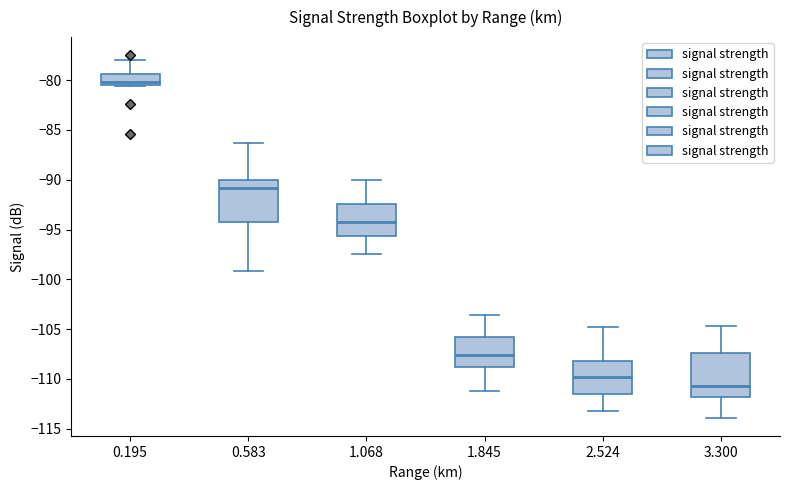

Reading left to right, read every box against the y-axis: the position of its median line, the range the box covers, and the ends of its whiskers. The values are not printed on the chart, so give them approximately, as read against the axis.

0.195: median -80.0, box -80.5 to -79.5, whiskers -80.5 to -78.0
0.583: median -91.0, box -94.5 to -90.0, whiskers -99.0 to -86.5
1.068: median -94.0, box -95.5 to -92.5, whiskers -97.5 to -90.0
1.845: median -107.5, box -108.5 to -106.0, whiskers -111.0 to -103.5
2.524: median -110.0, box -111.5 to -108.0, whiskers -113.0 to -105.0
3.300: median -110.5, box -112.0 to -107.5, whiskers -114.0 to -104.5